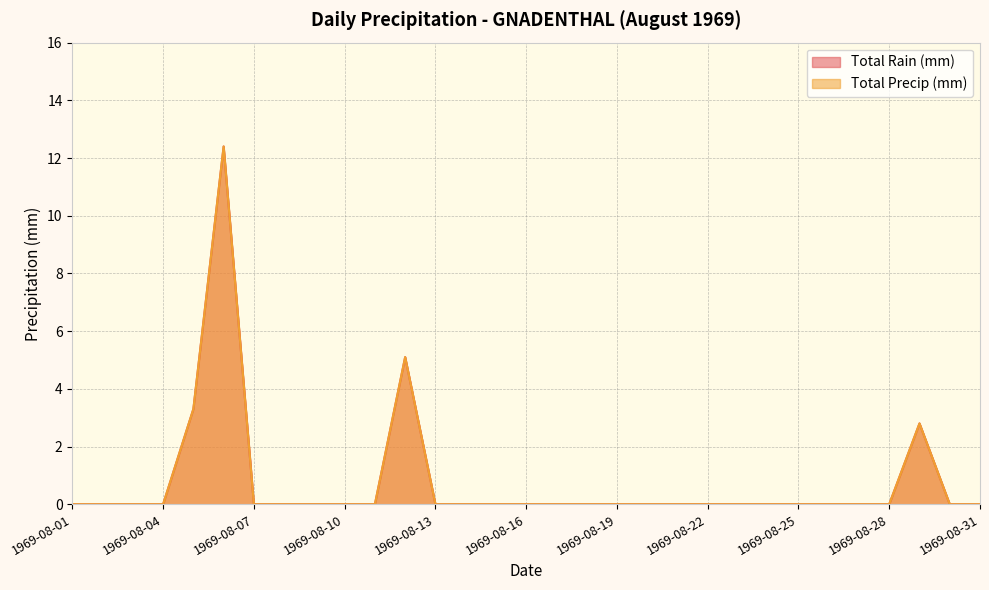

How many distinct data groups are displayed?

2